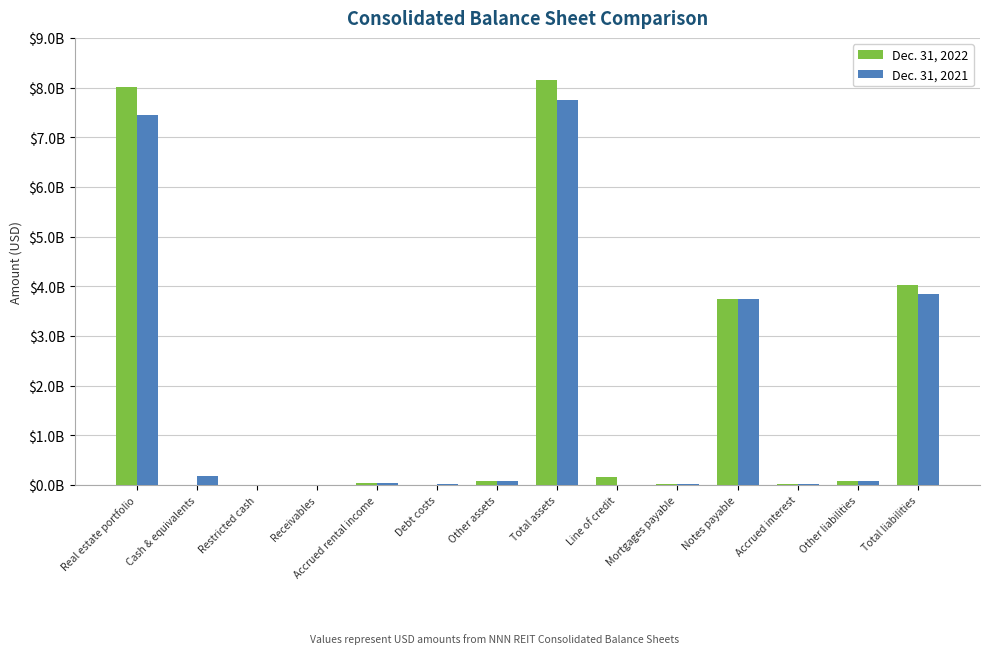

Which series has the widest spread of values?

Dec. 31, 2022